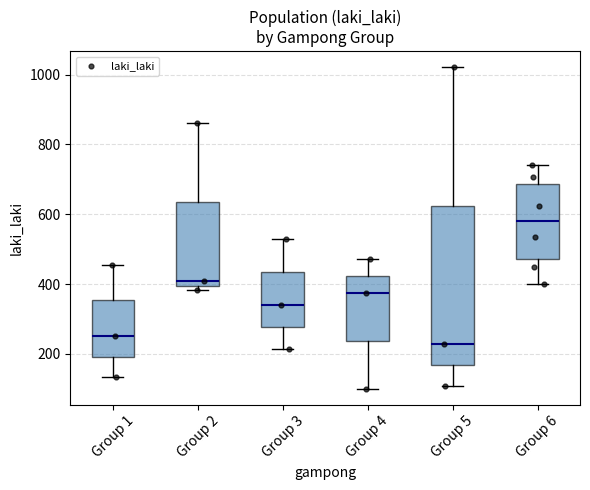

Where is the lower edge of the box for Group 3 on the y-axis? The values are not printed on the chart, so give them approximately, as read against the axis.

280